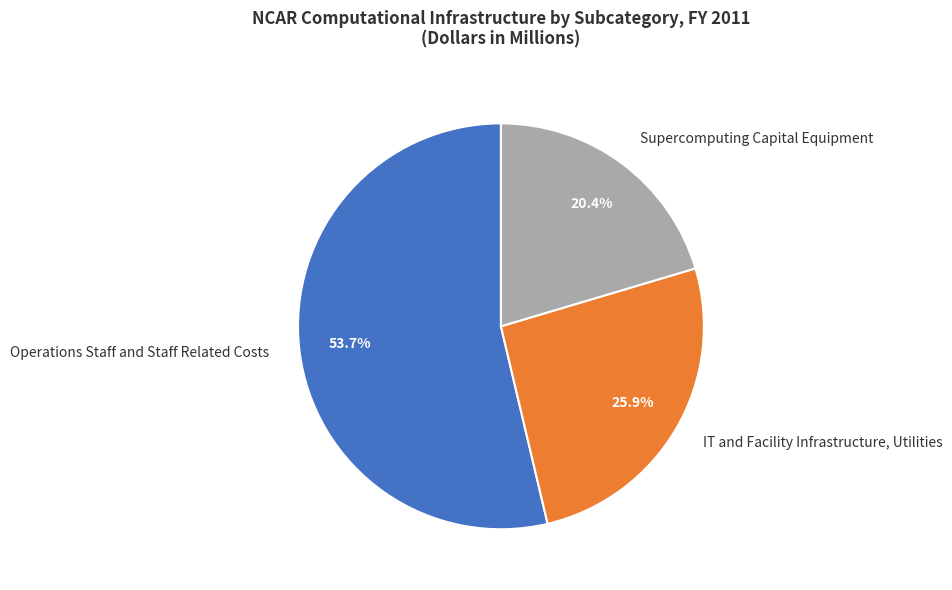

Does Operations Staff and Staff Related Costs represent more than half of the total?

Yes